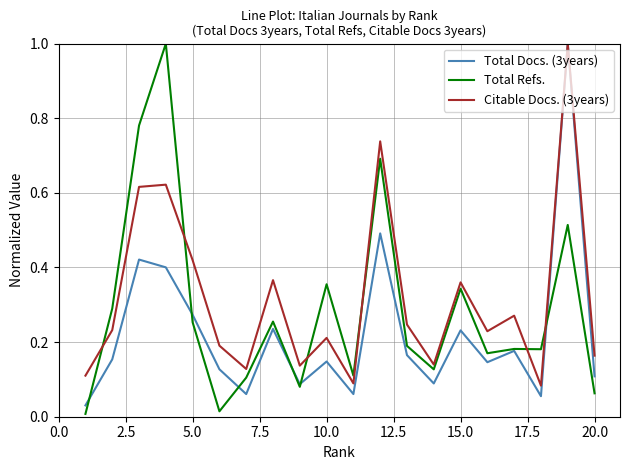

After their last crossing, which series has the higher values: Citable Docs. (3years) or Total Refs.?

Citable Docs. (3years)